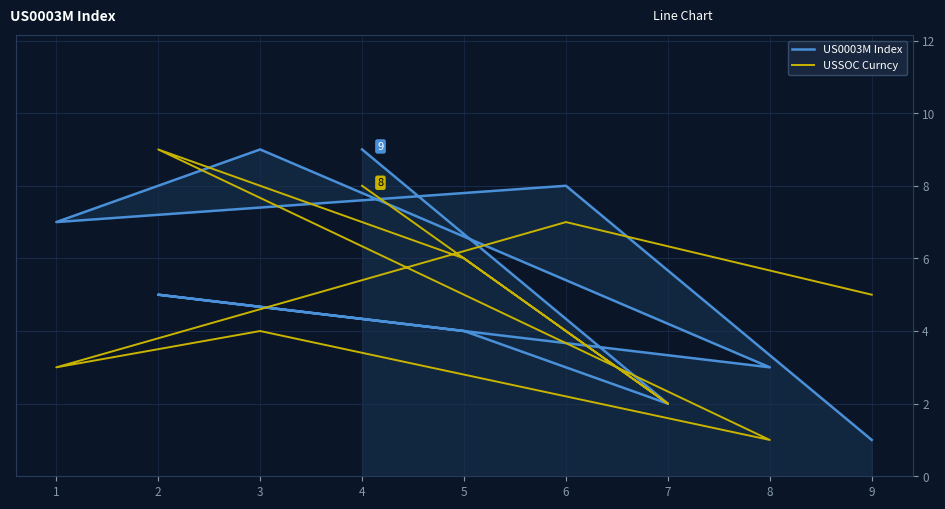

Which has a higher value, 9 or 7?

7